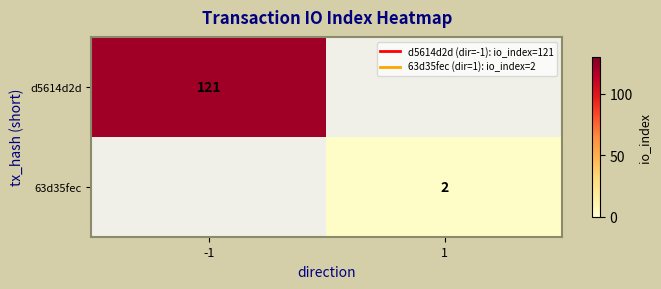

How many positive values does the 63d35fec series have?

1